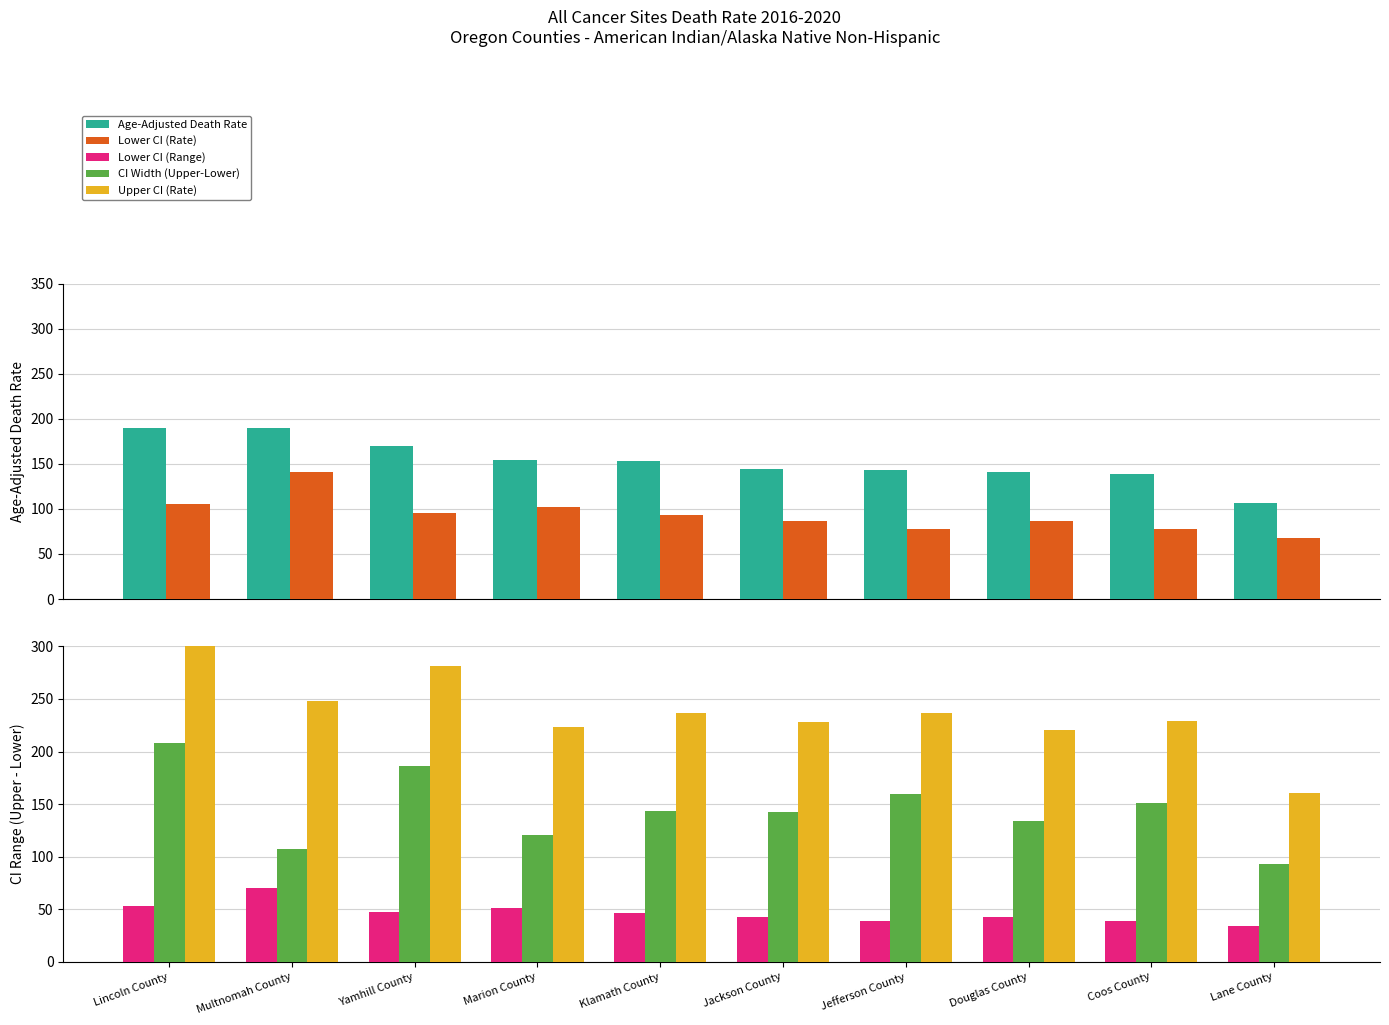

Reading right to left, list all the values displayed in this chart.

Age-Adjusted Death Rate: 107.1	138.5	141.1	143.2	144.3	152.9	154.2	169.3	189.2	190.3
Lower CI (Rate): 67.5	78.0	86.3	77.5	86.2	92.7	102.1	95.0	140.7	105.6
Lower CI (Range): 33.8	39.0	43.1	38.8	43.1	46.4	51.0	47.5	70.3	52.8
CI Width (Upper-Lower): 93.5	151.5	134.0	159.5	142.2	143.9	120.9	186.5	107.7	208.6
Upper CI (Rate): 161.0	229.5	220.3	237.0	228.4	236.6	223.0	281.5	248.4	314.2